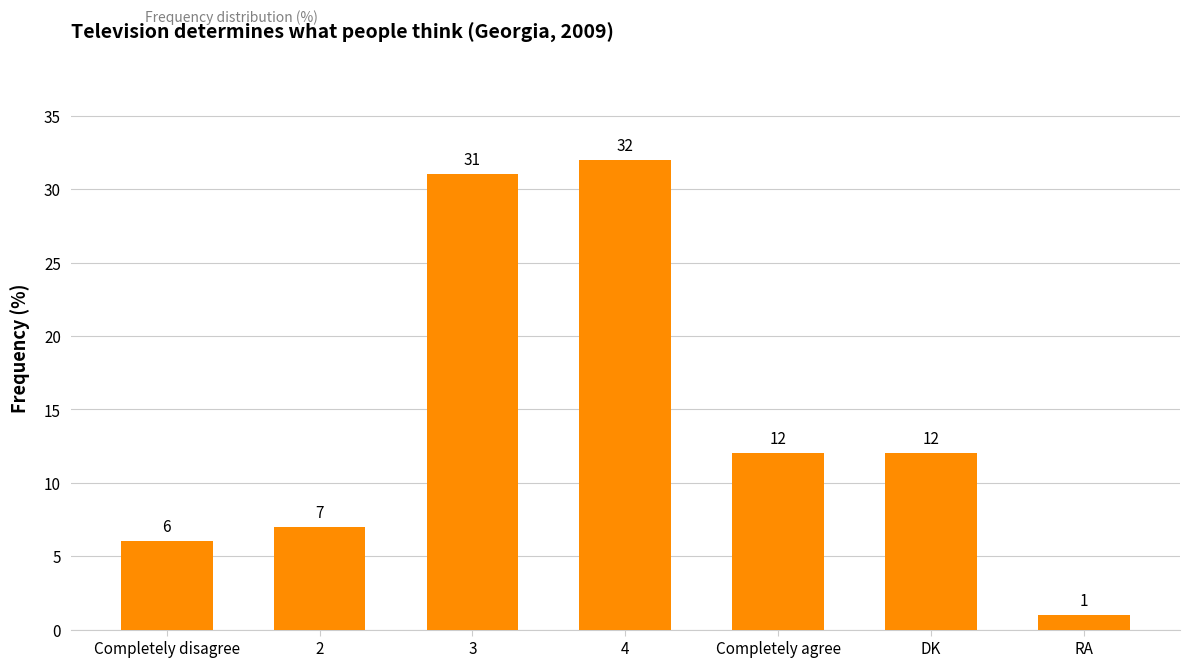

How many series are shown in this chart?

1